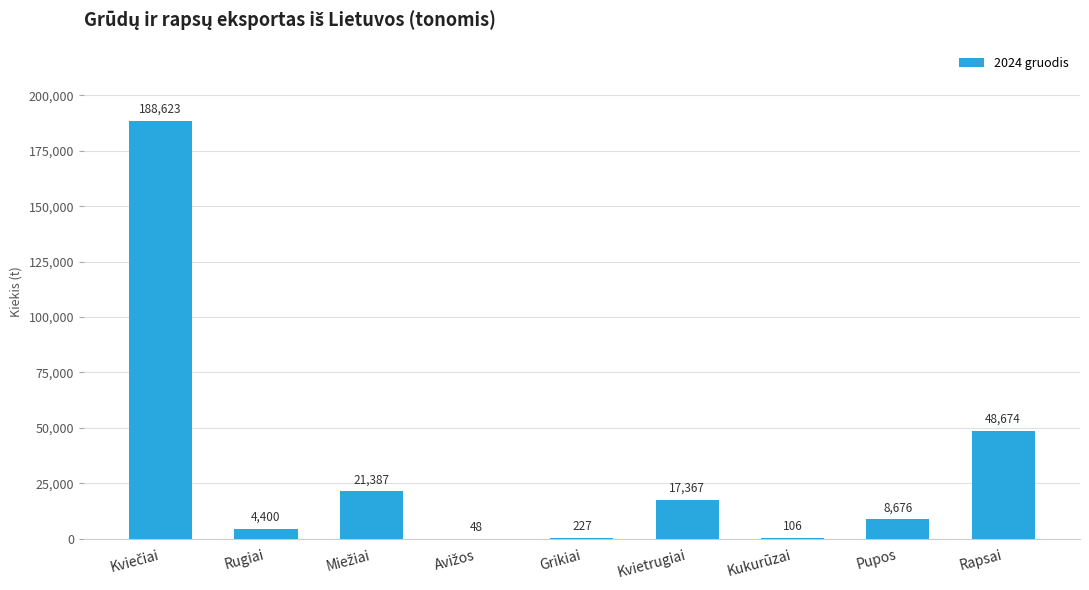

What is the sum of all values?

289507.7